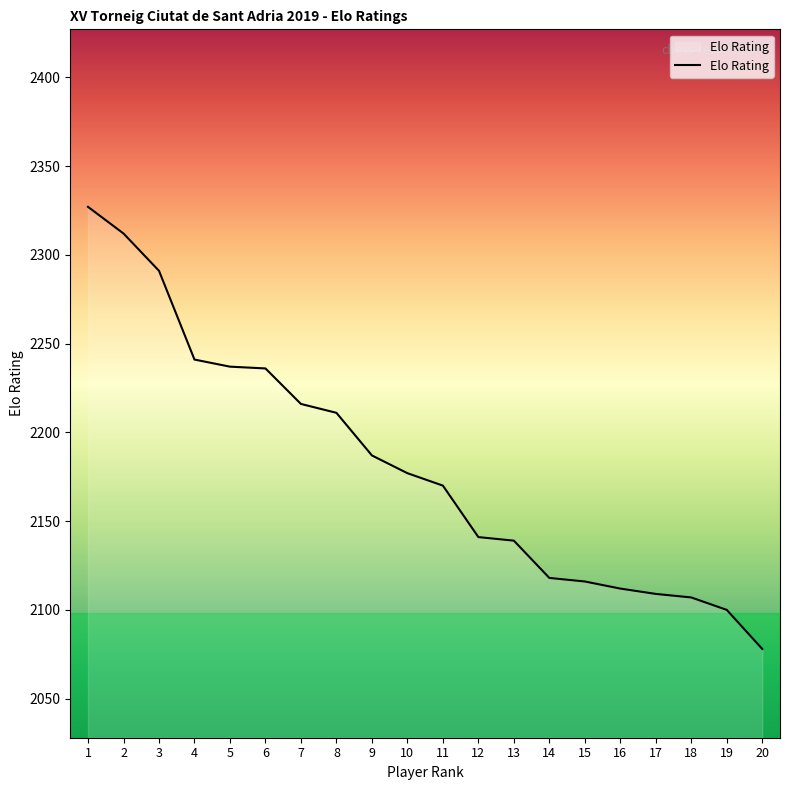

What is the ratio of the value at 6 to the value at 13?

1.0